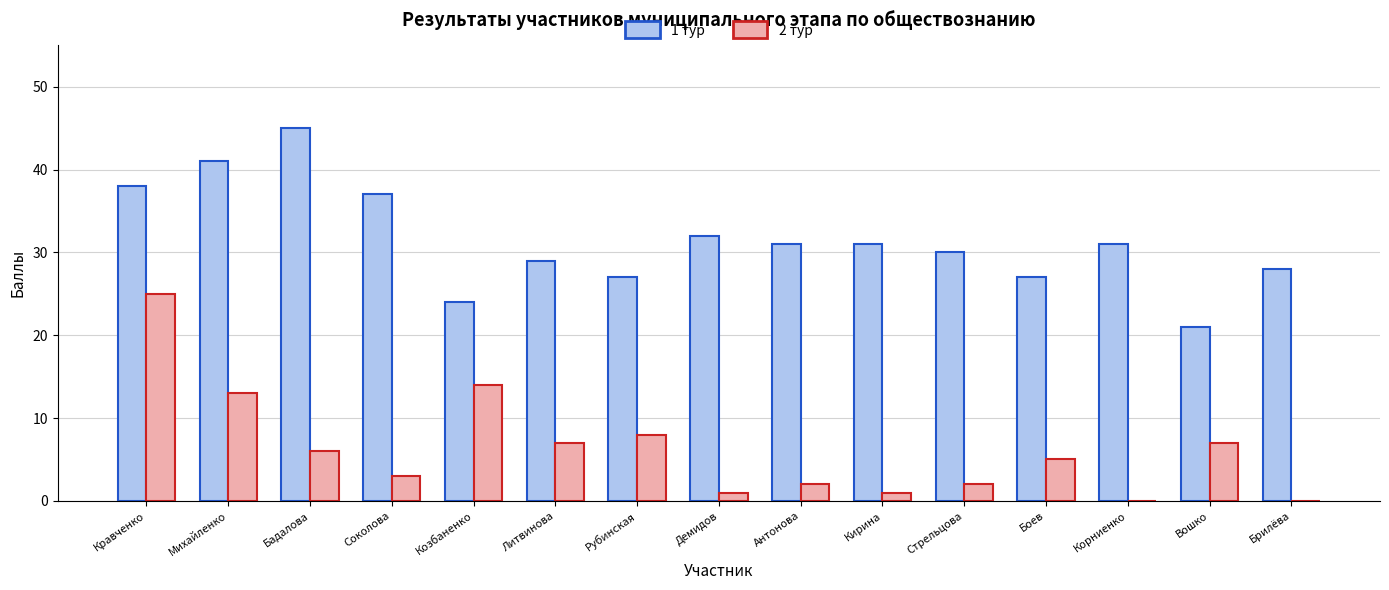

Read the 1 тур value at Кирина, to the nearest 10.

30